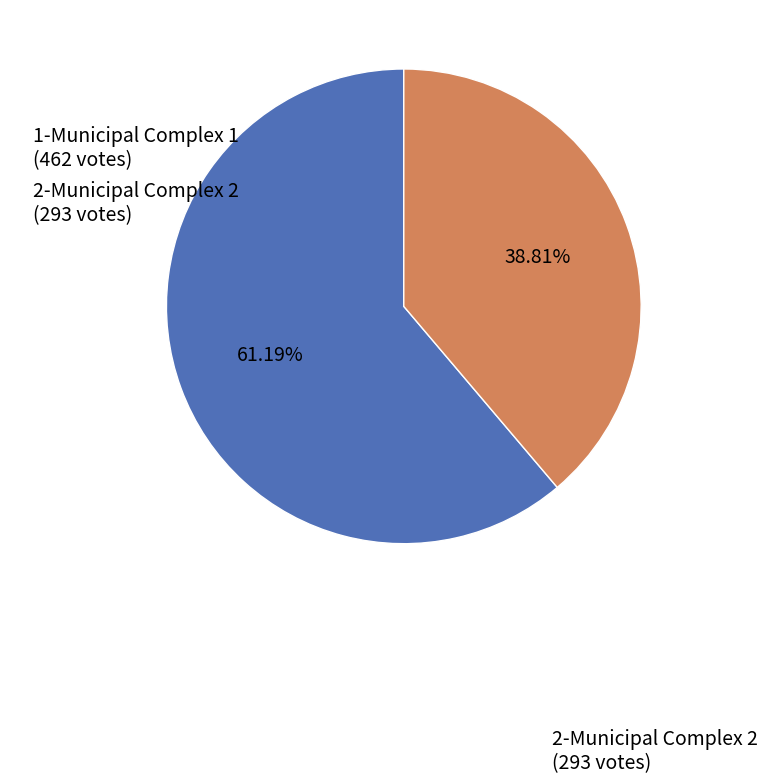

Count the number of slices in the pie.

2